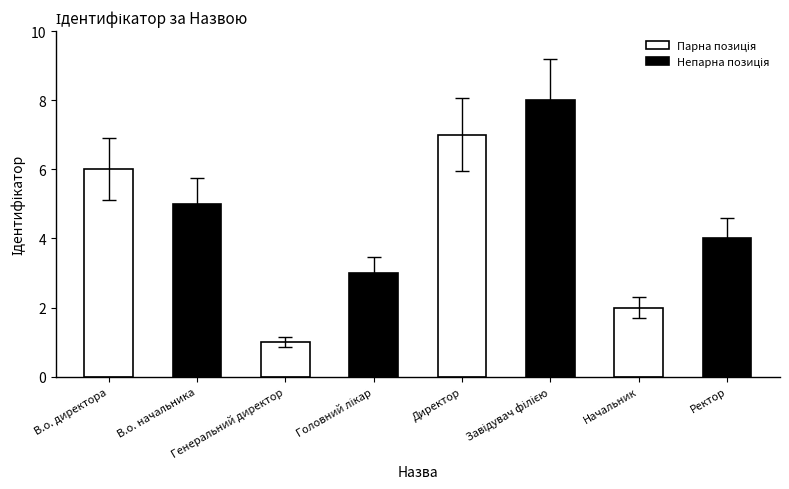

Which label corresponds to the largest value in the chart?

Завідувач філією